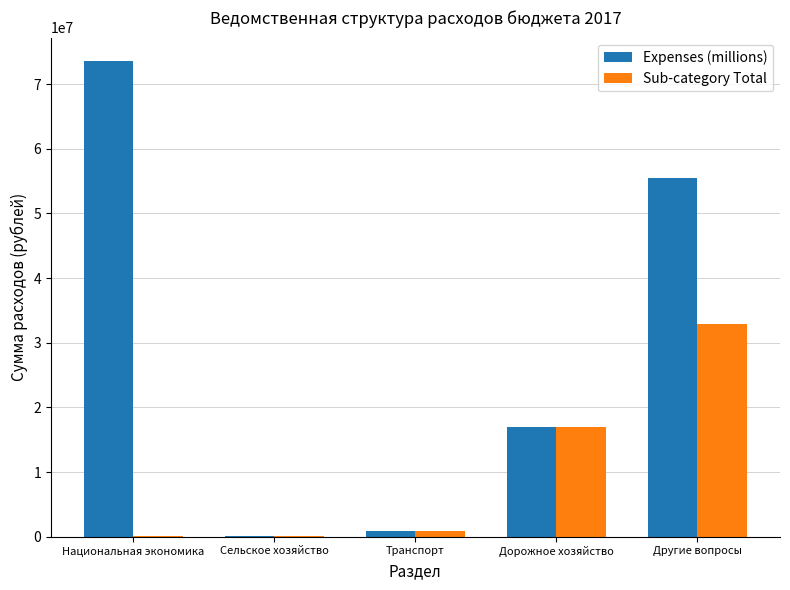

What is the sum of all Expenses (millions) values?

146914987.4